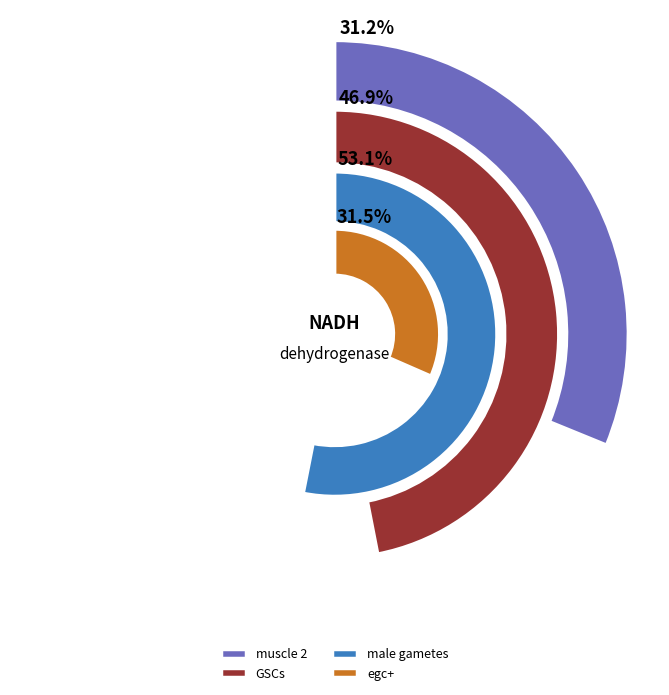

Does any single category account for the majority?

No